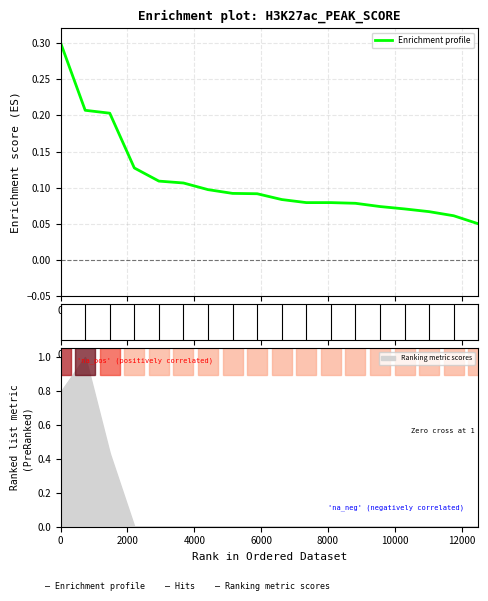

What is the maximum value for Enrichment profile?

0.3